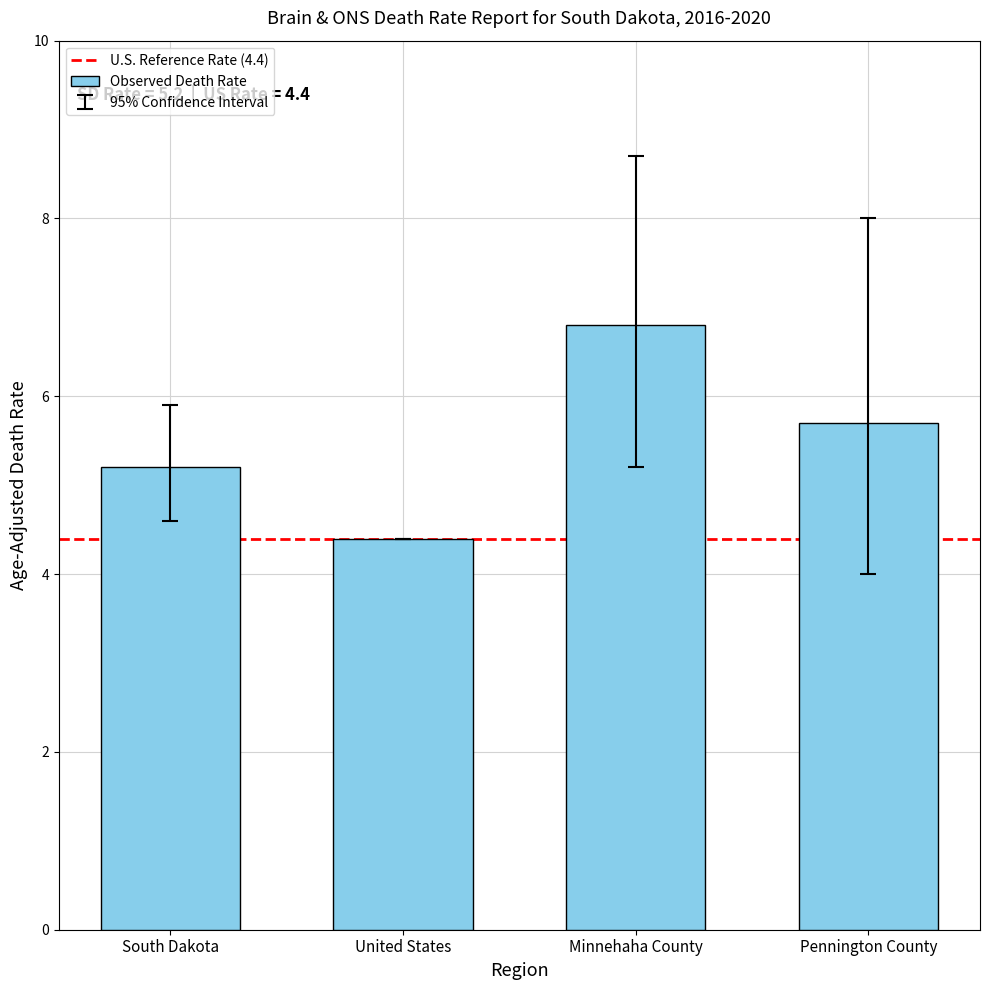

Are the bars horizontal?

No